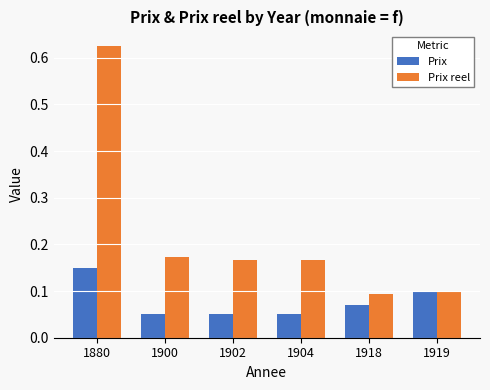

Rank the series by their average value, from lowest to highest.

Prix, Prix reel